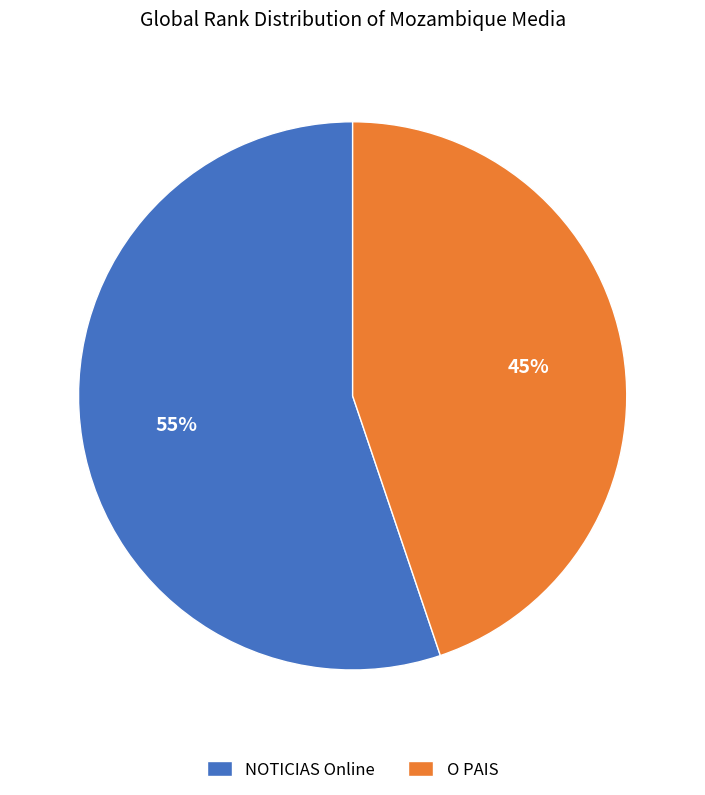

How many slices are in this pie chart?

2